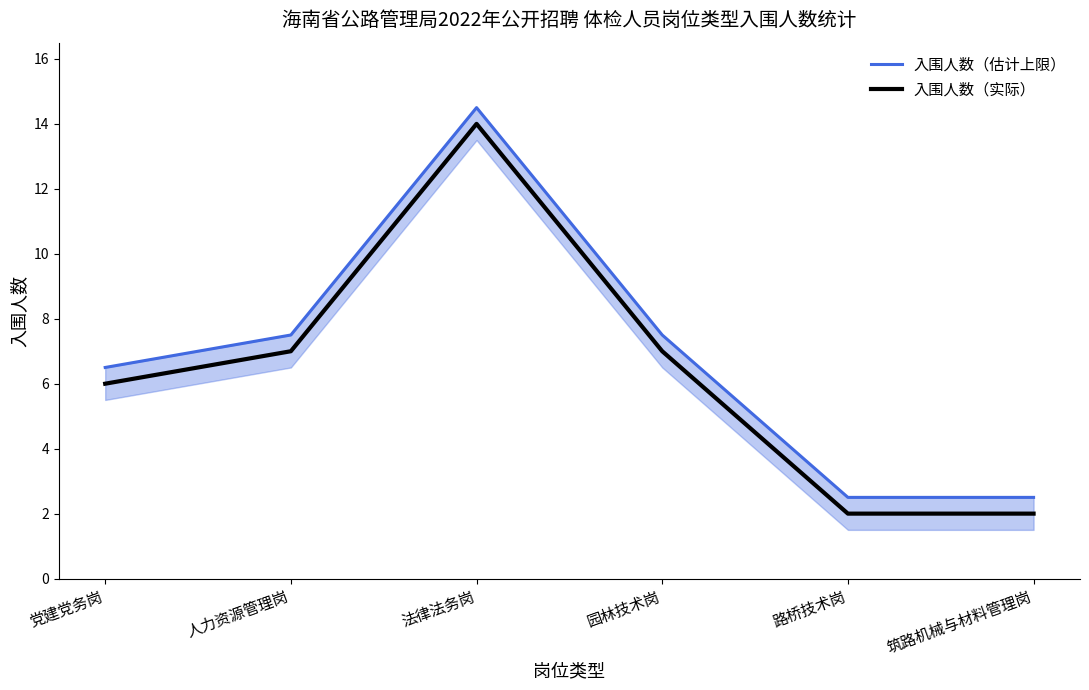

What value does the 入围人数（估计上限） series have at 路桥技术岗?

2.5